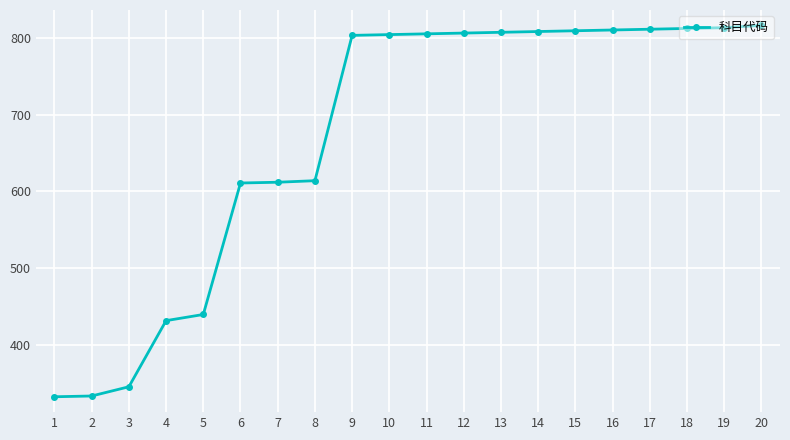

What is the value of the 13th point from the left?

807